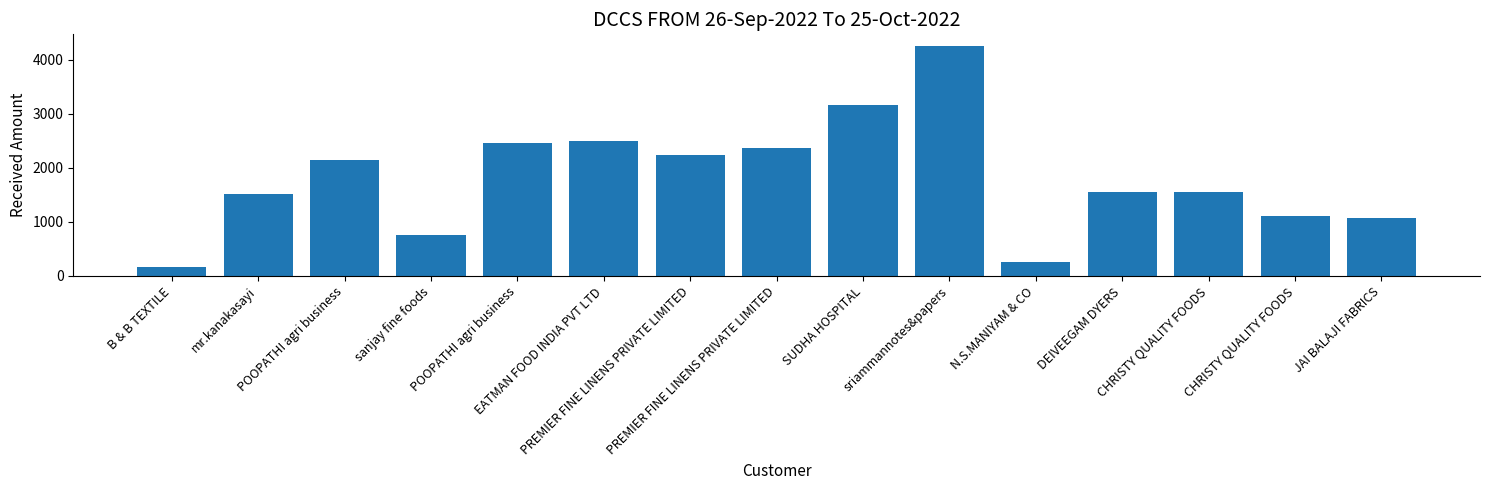

List the labels in order of value, largest first.

sriammannotes&papers, SUDHA HOSPITAL, EATMAN FOOD INDIA PVT LTD, POOPATHI agri business, PREMIER FINE LINENS PRIVATE LIMITED, PREMIER FINE LINENS PRIVATE LIMITED, POOPATHI agri business, CHRISTY QUALITY FOODS, DEIVEEGAM DYERS, mr.kanakasayi, CHRISTY QUALITY FOODS, JAI BALAJI FABRICS, sanjay fine foods, N.S.MANIYAM & CO, B & B TEXTILE